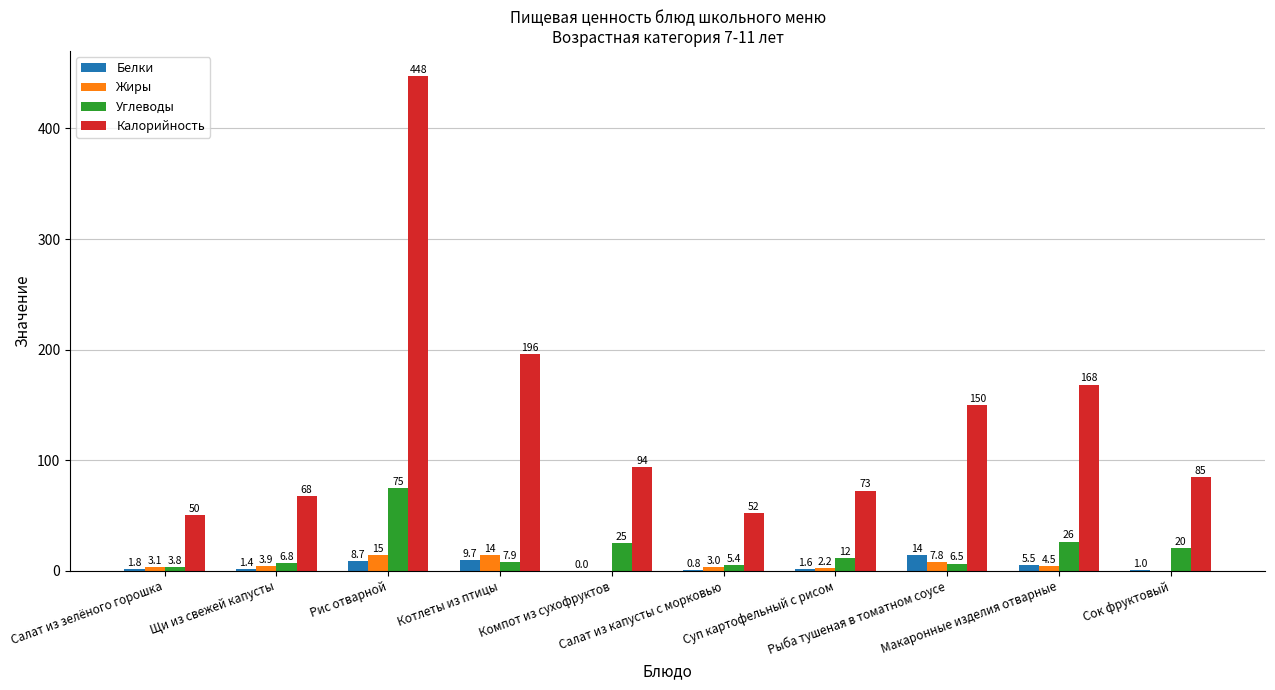

At which label does Калорийность first exceed 94?

Рис отварной